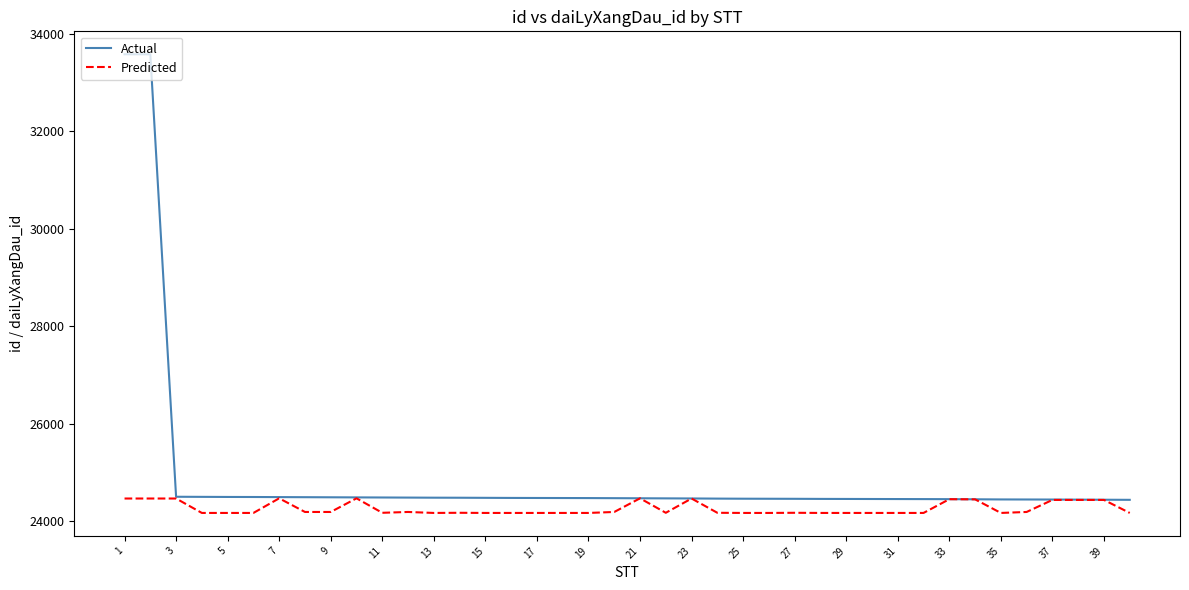

What is the minimum value shown in the chart?

24171